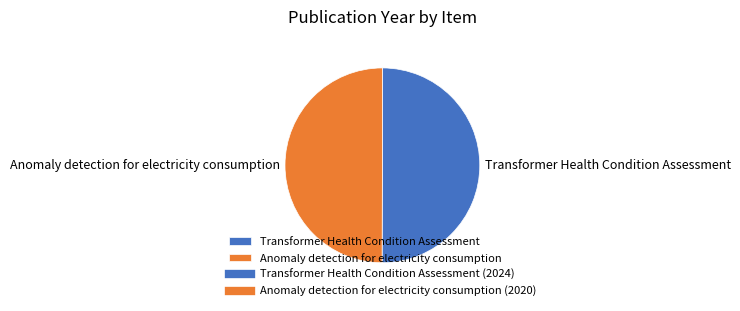

Approximately how many times larger is the value at Transformer Health Condition Assessment compared to Anomaly detection for electricity consumption?

1.0